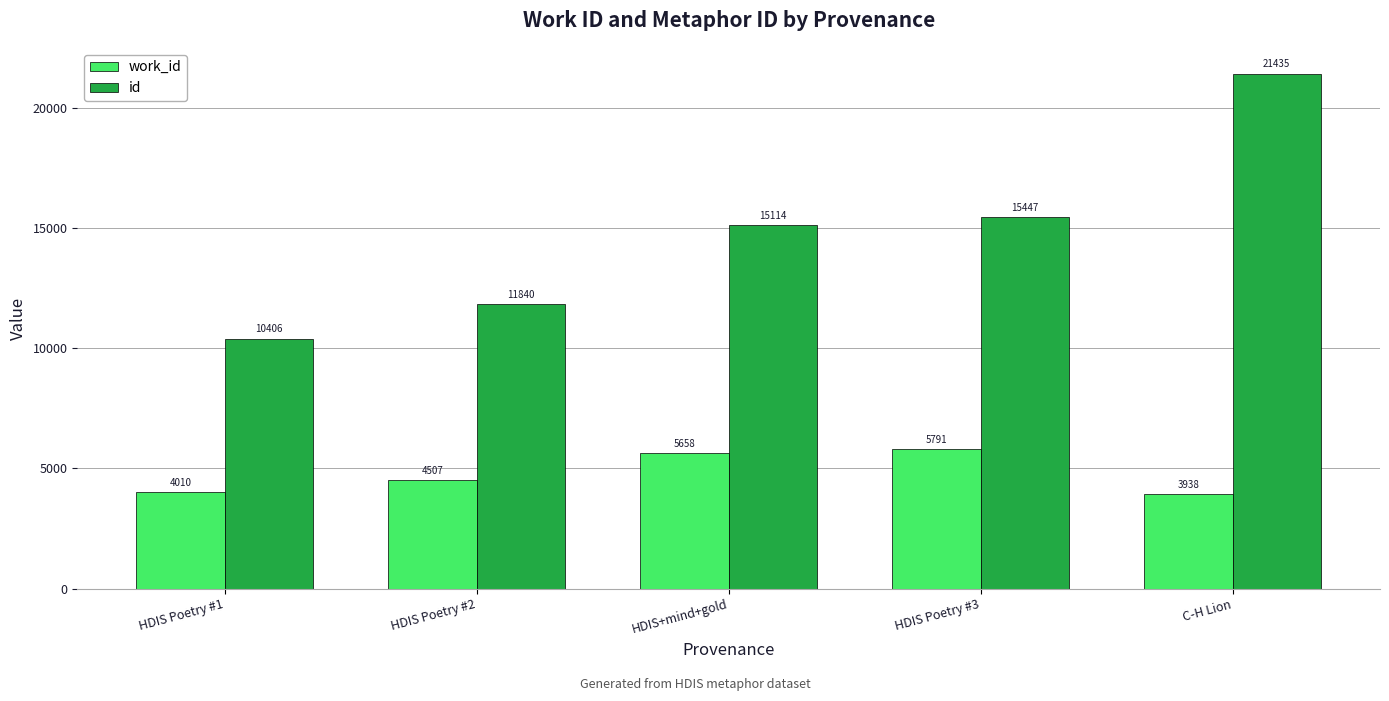

Which series has the largest total across all categories?

id